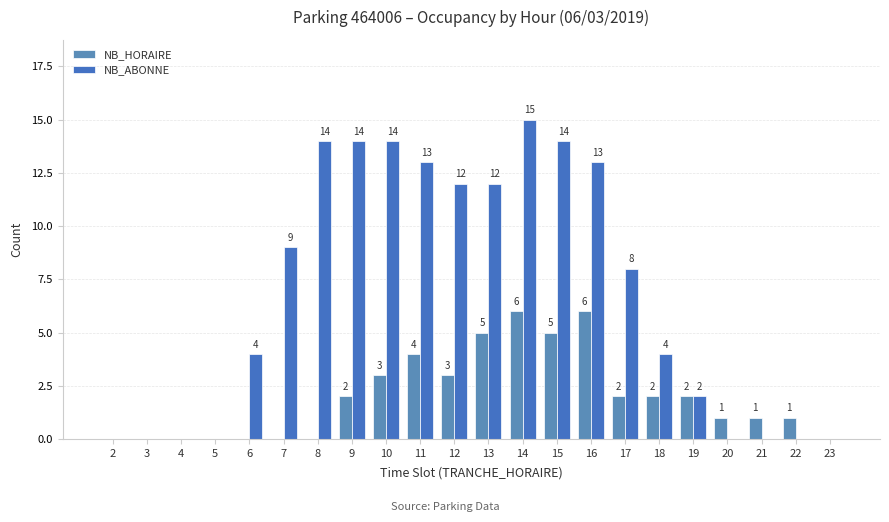

What are all the series names shown in the legend?

NB_HORAIRE, NB_ABONNE